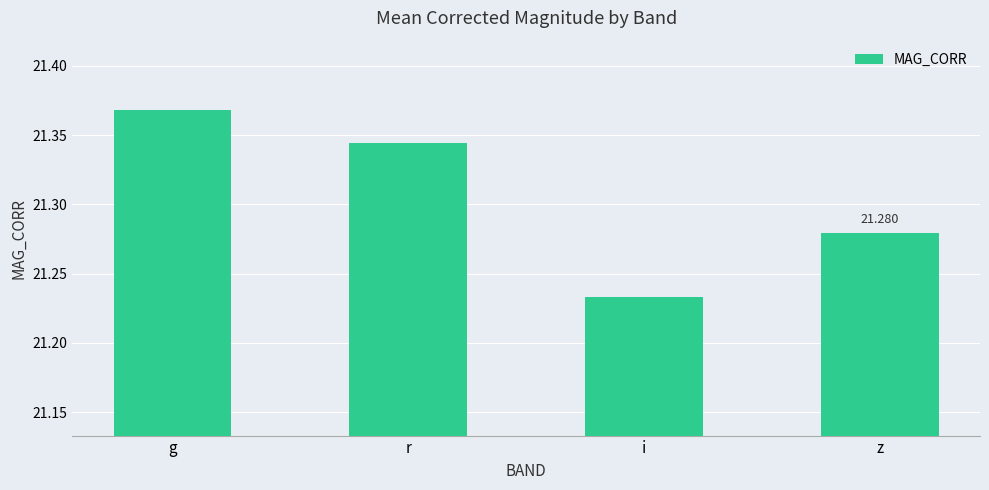

Count the values in the range 21 to 22.

4